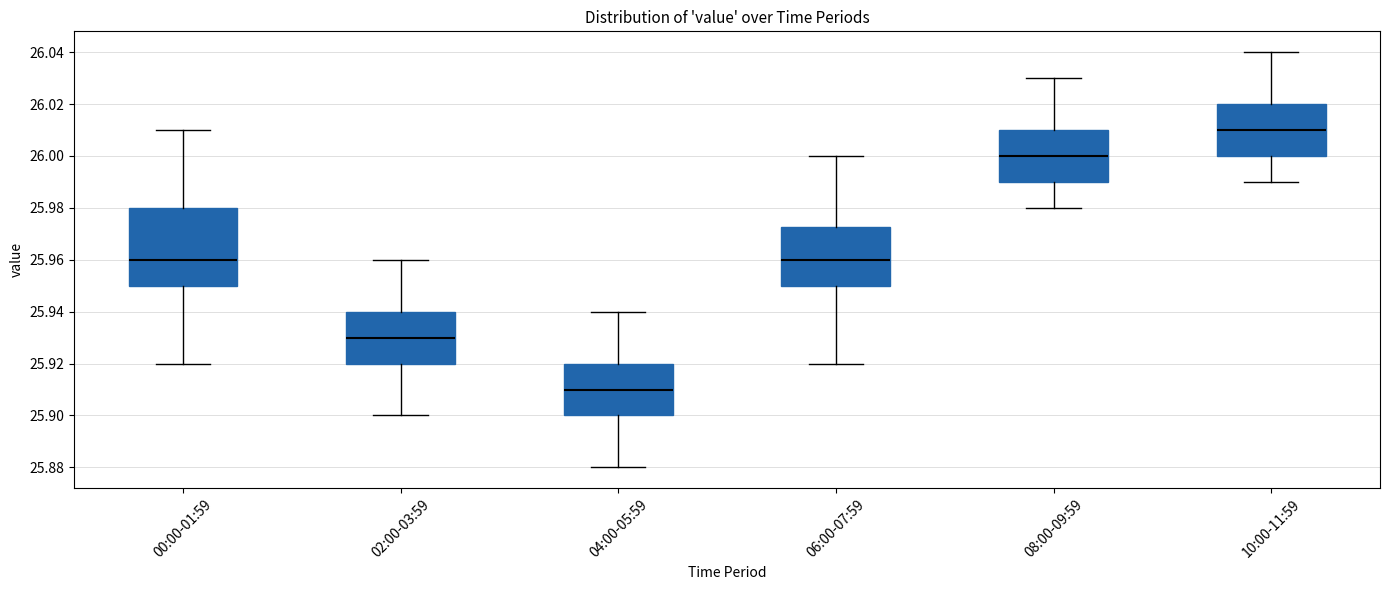

Where does the upper whisker of the box for 10:00-11:59 end on the y-axis? The values are not printed on the chart, so give them approximately, as read against the axis.

26.040